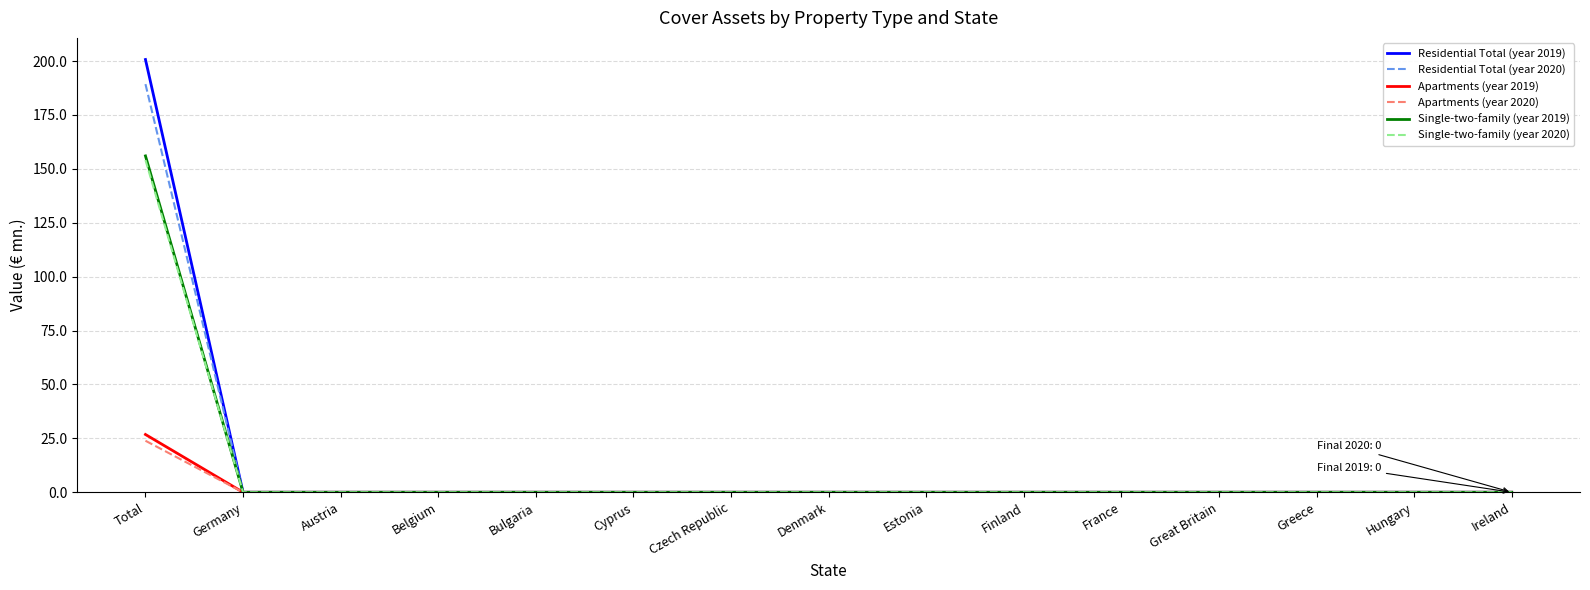

The value of Single-two-family (year 2020) at Cyprus is 0.0. True or false?

True